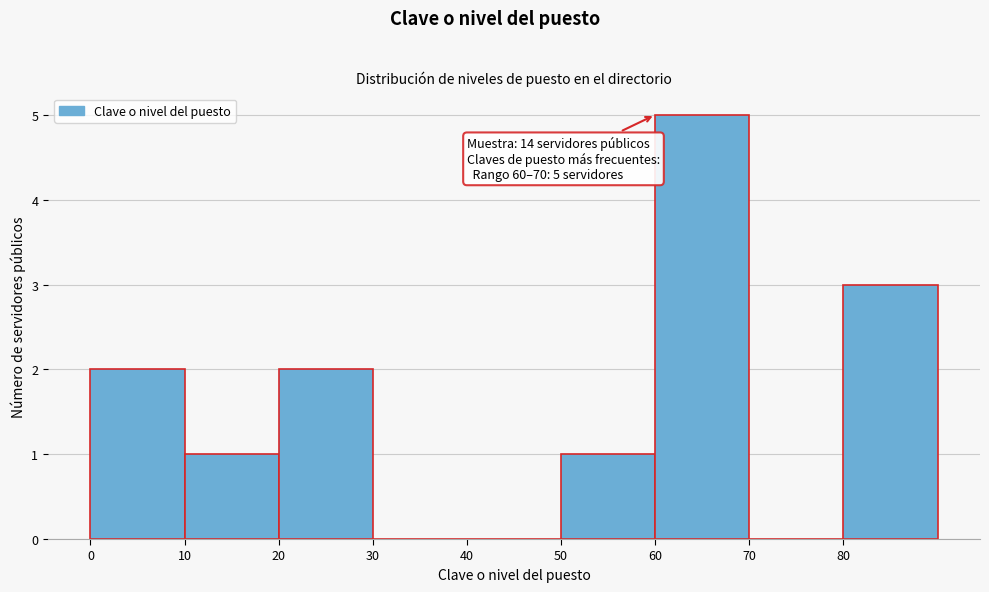

Over which range of the x-axis is the bar tallest?

60 to 70